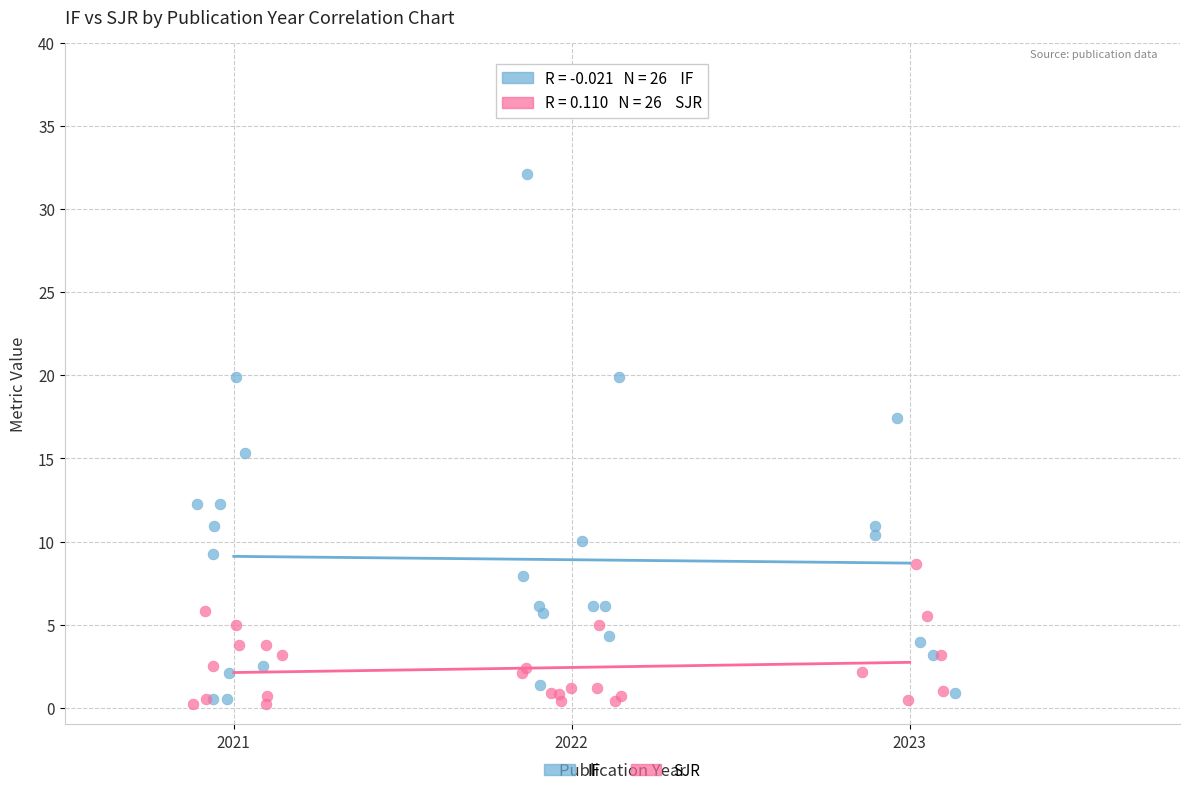

Which series reaches the maximum Y coordinate?

IF